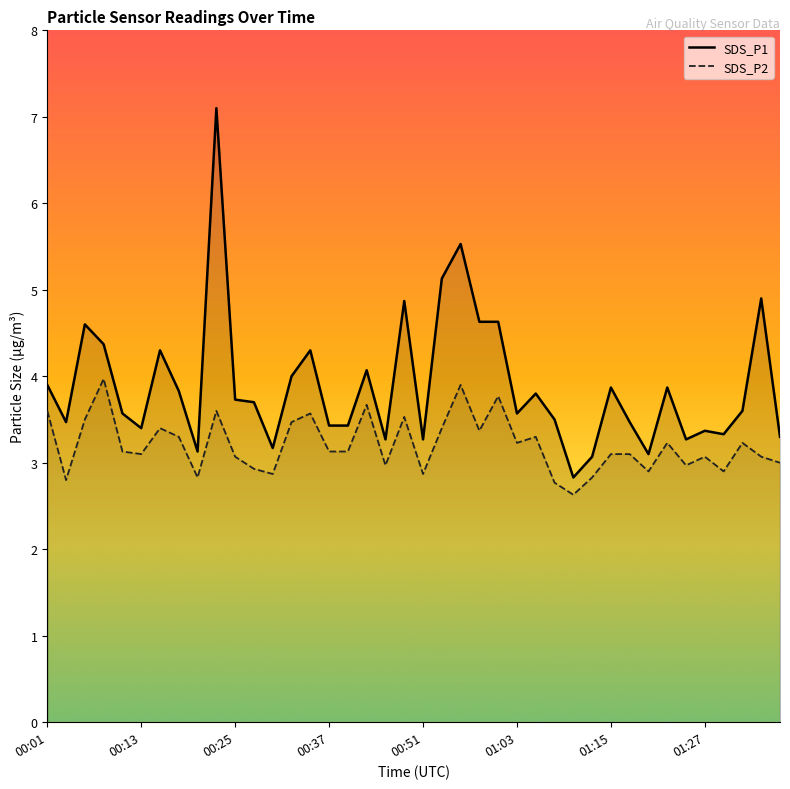

Is the value of SDS_P2 at 8 greater than the value of SDS_P1 at 34?

No